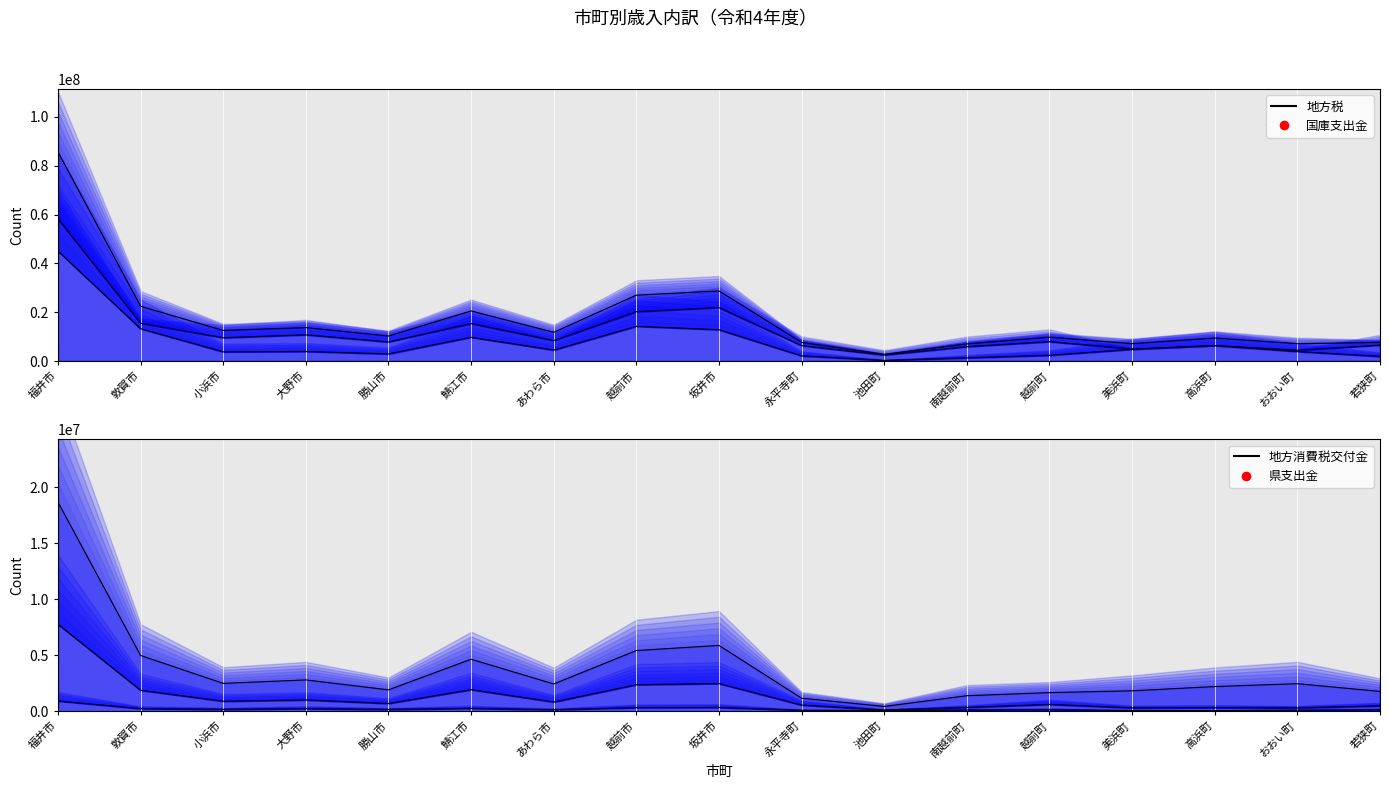

What is the total value across all series at 小浜市?

25837805